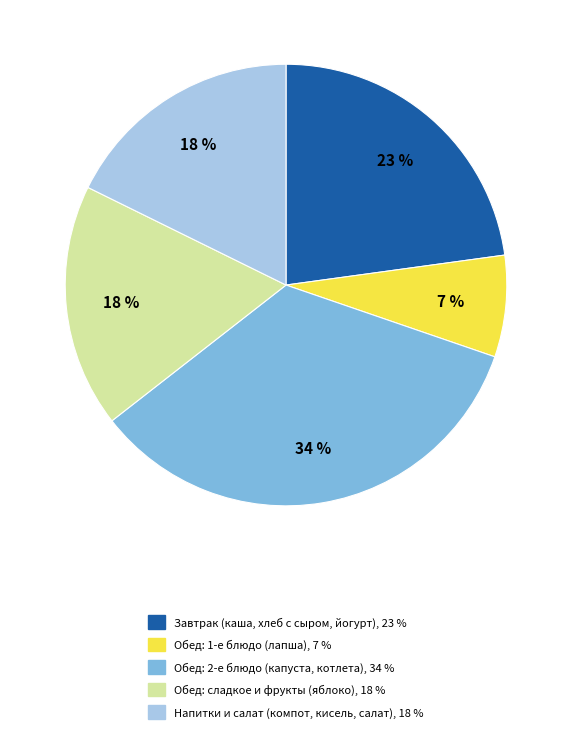

Count the number of slices in the pie.

5